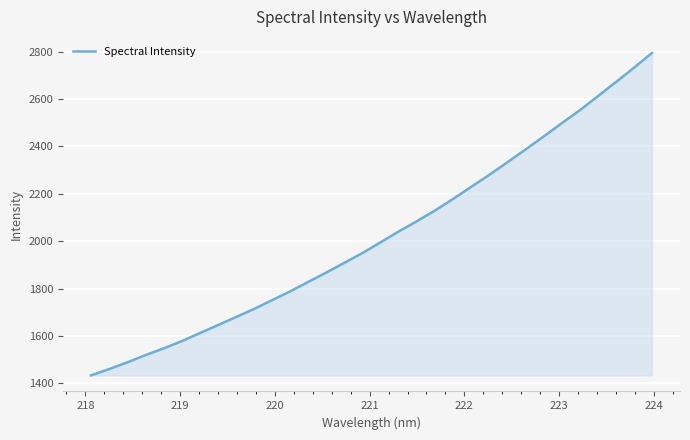

What is the greatest value displayed?

2793.9